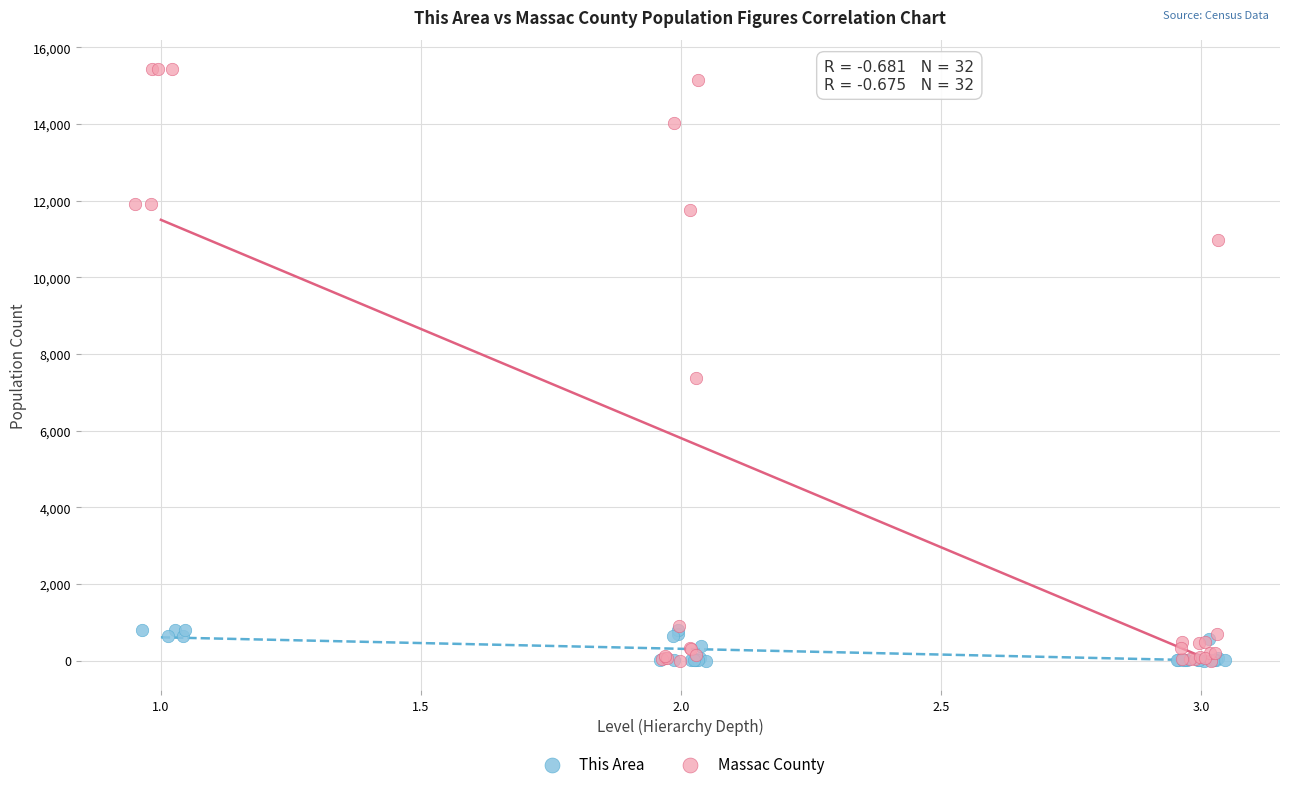

Which series reaches the maximum Y coordinate?

Massac County